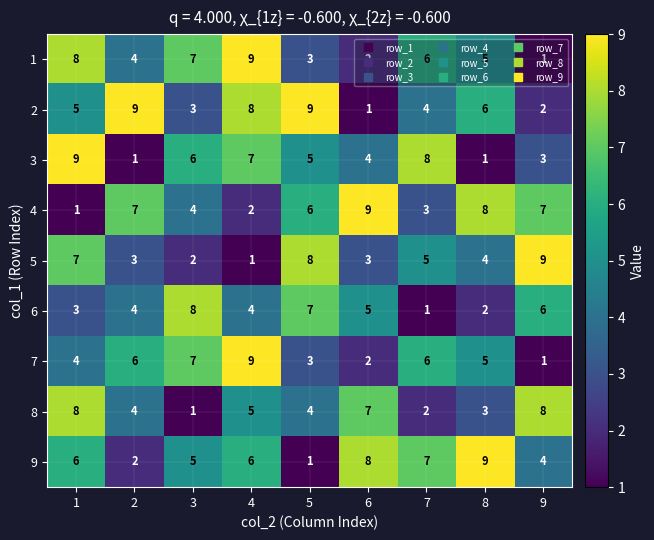

Count the 1 values in the range 3 to 7.

5